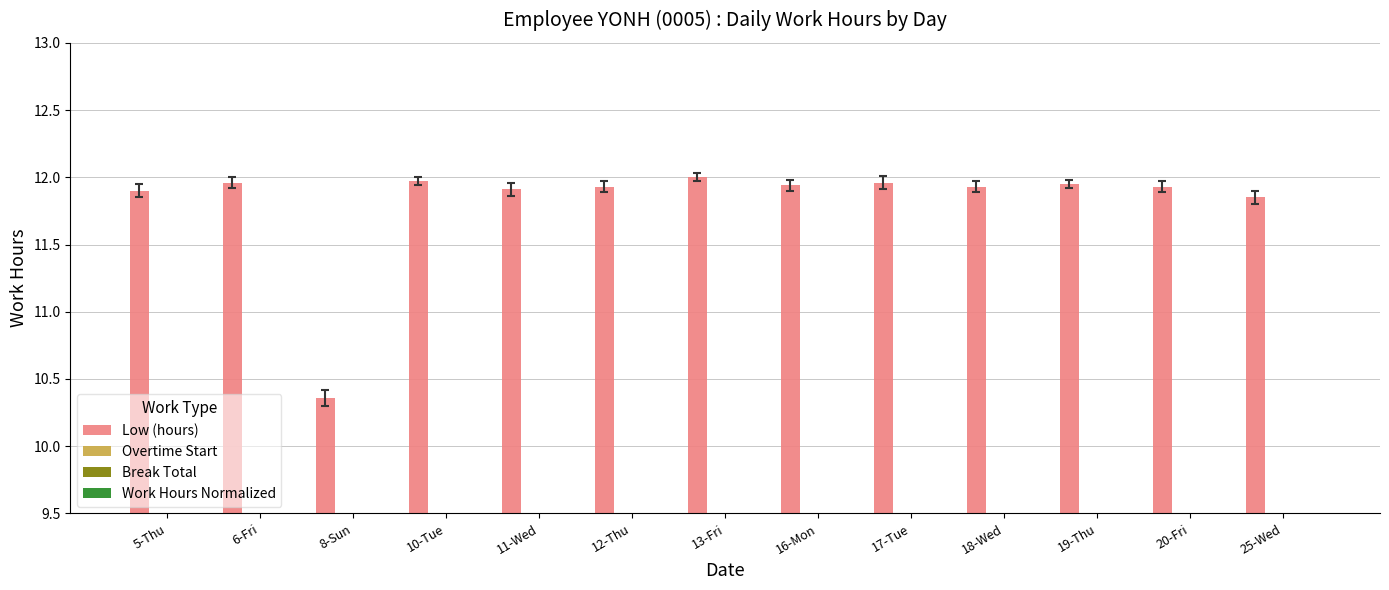

What is the highest value of the Low (hours) series?

12.0